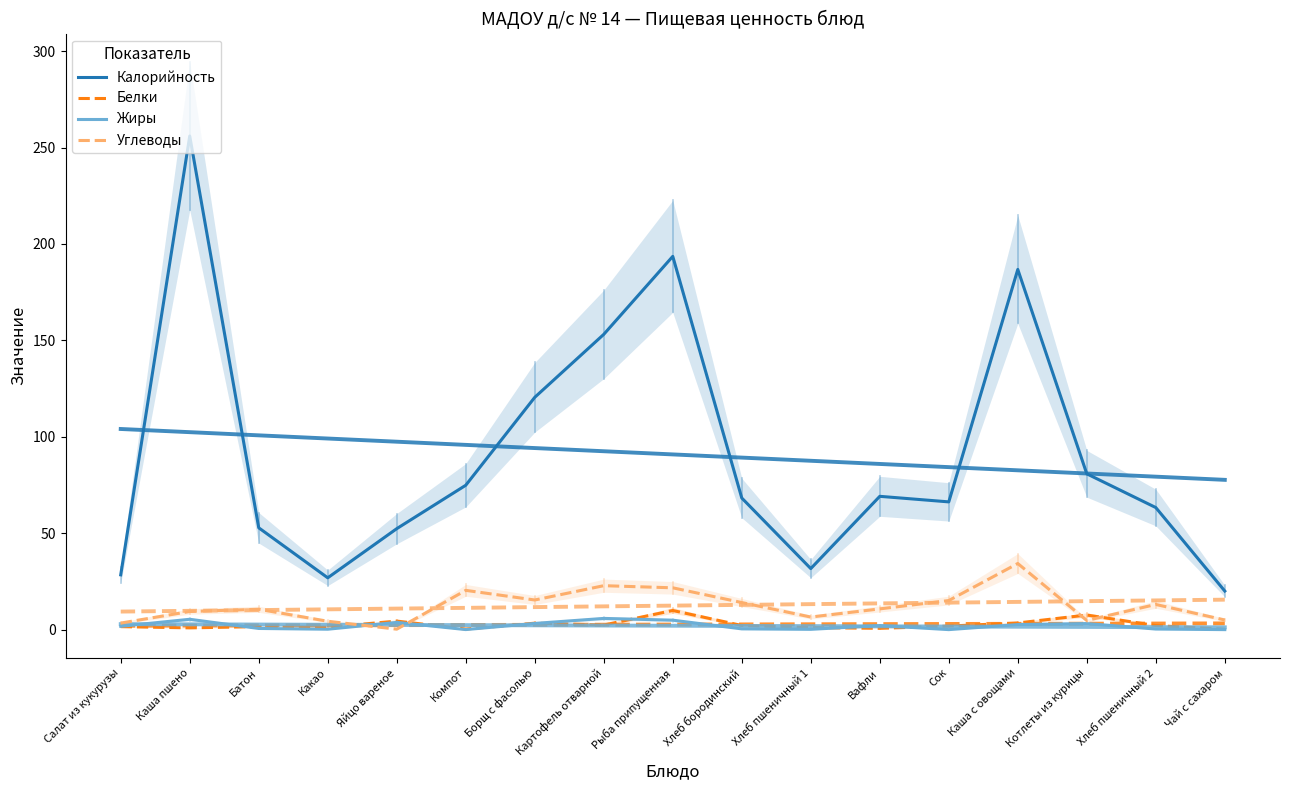

At which label does Жиры first exceed 1?

Салат из кукурузы